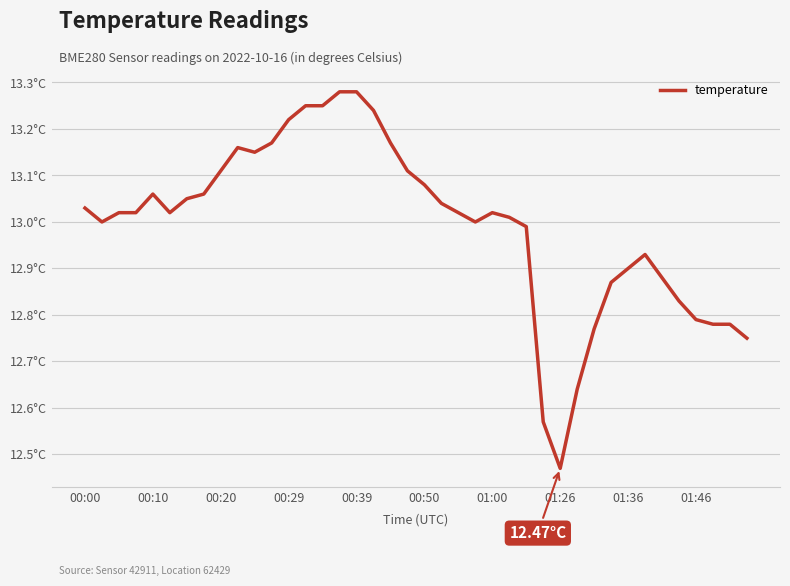

Does the chart have visible grid lines?

Yes